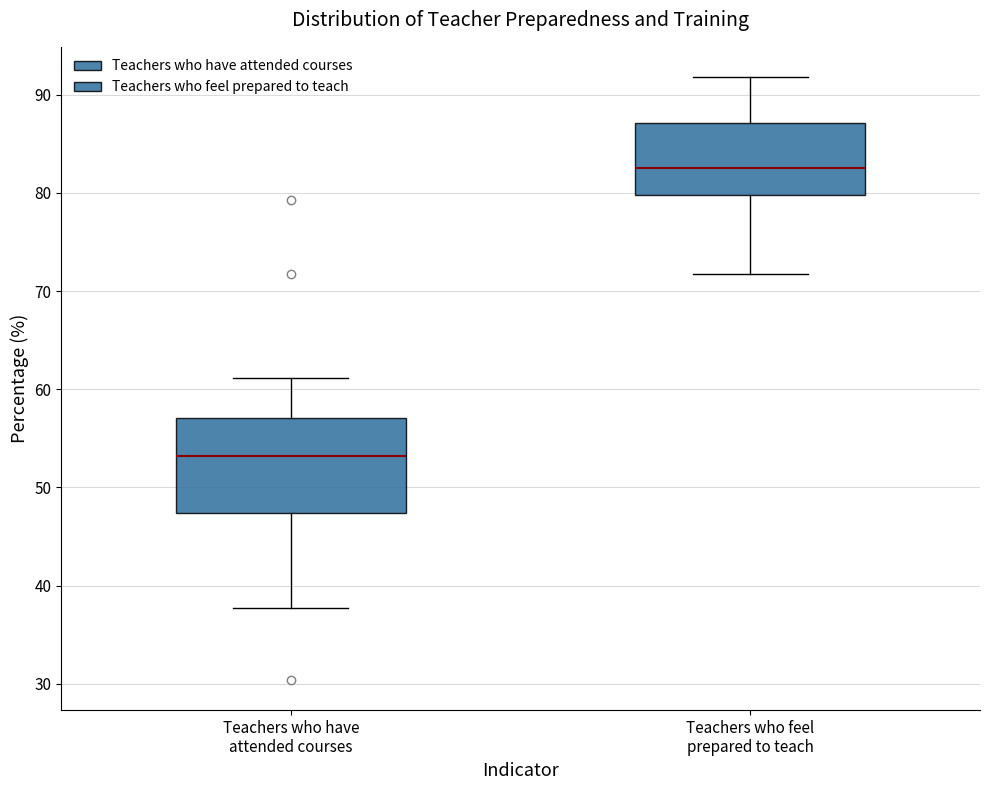

Reading left to right, transcribe this box plot: for each box, give where its median line is, the range the box spans, and where its two whiskers end, as read against the y-axis. The values are not printed on the chart, so give them approximately, as read against the axis.

Teachers who have attended courses: median 53, box 47 to 57, whiskers 38 to 61
Teachers who feel prepared to teach: median 83, box 80 to 87, whiskers 72 to 92